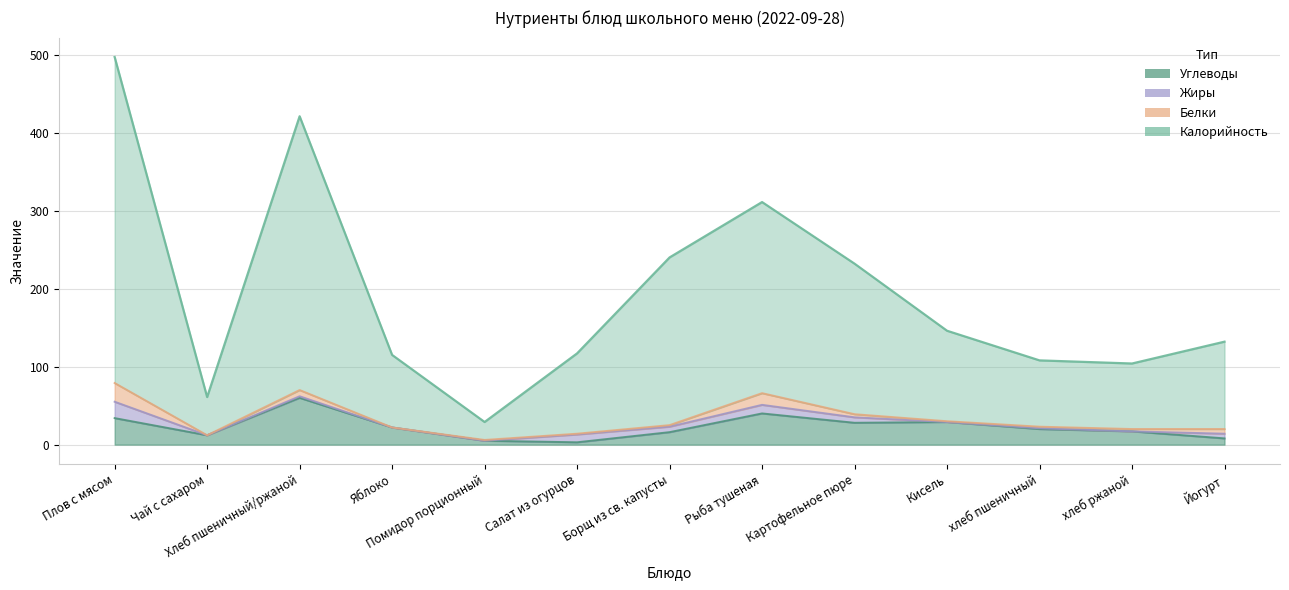

Does the chart have visible grid lines?

Yes